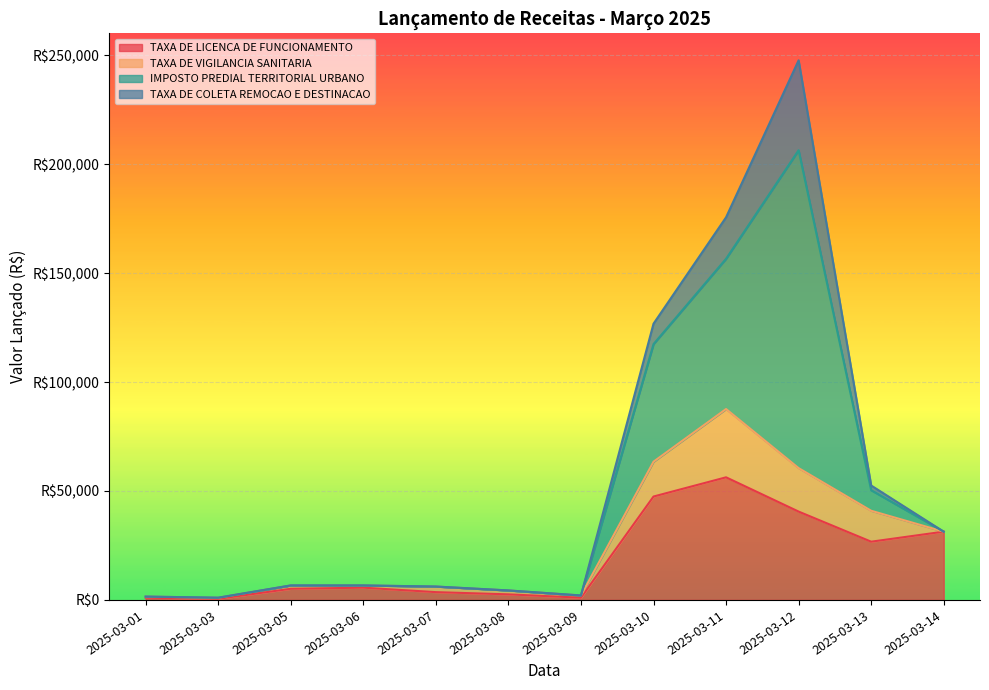

What is the value of the TAXA DE VIGILANCIA SANITARIA point at the 9th from the left?

31335.5